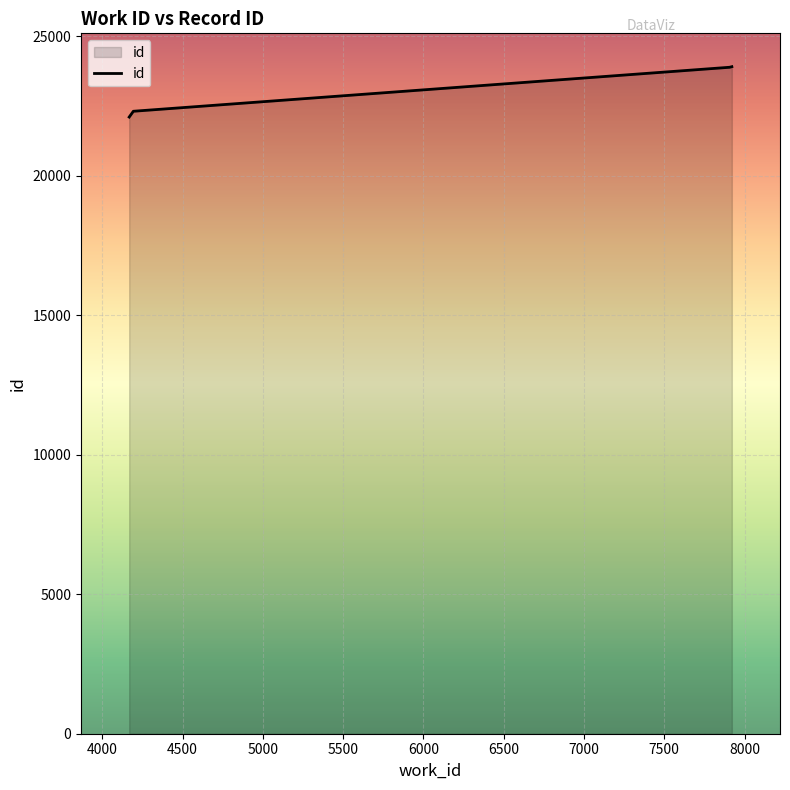

What is the smallest value displayed?

22108